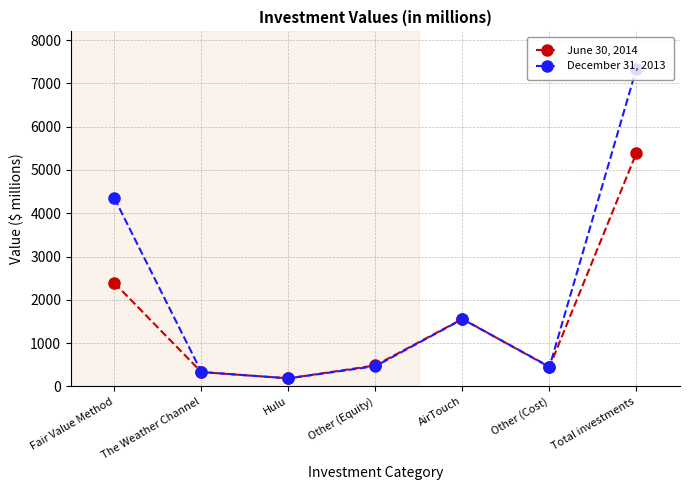

Which category has the highest value across all series?

Total investments